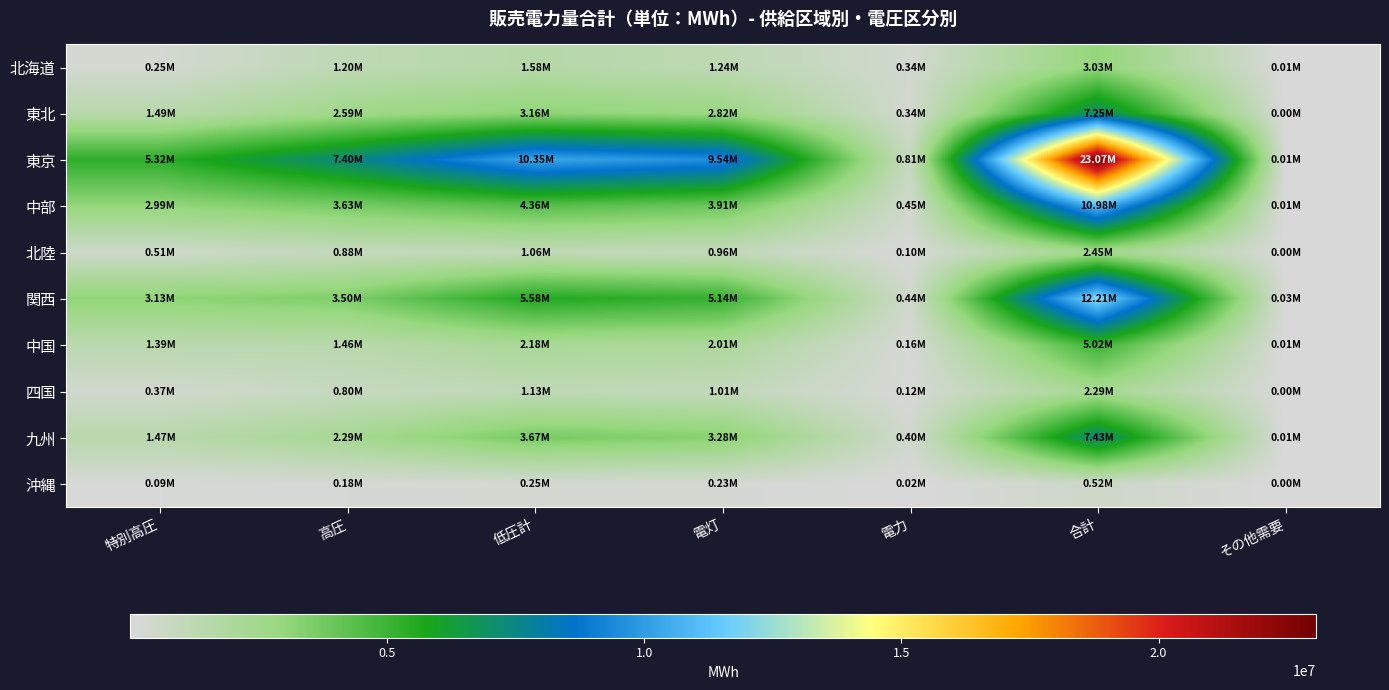

Which category has the lowest value across all series?

その他需要